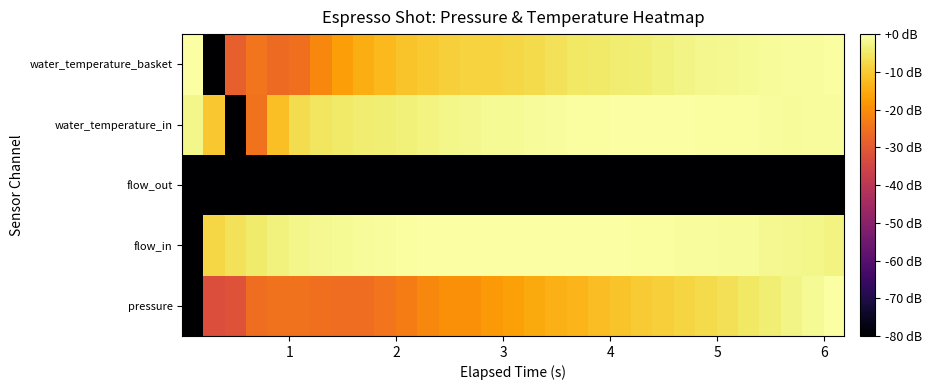

Reading left to right, extract all data points from this chart.

pressure: -80.0	-32.7	-31.7	-25.9	-24.9	-24.9	-25.4	-25.6	-25.6	-24.7	-22.8	-21.2	-19.5	-19.5	-18.1	-16.7	-15.1	-14.0	-13.2	-12.0	-11.0	-10.0	-9.1	-8.3	-7.4	-6.4	-5.3	-4.0	-2.7	-1.3	0.0
flow_in: -80.0	-7.9	-6.2	-4.5	-3.3	-2.5	-1.9	-1.4	-1.0	-0.7	-0.5	-0.3	-0.2	-0.1	-0.0	-0.0	0.0	-0.1	-0.1	-0.2	-0.3	-0.4	-0.5	-0.7	-0.9	-1.0	-1.2	-1.6	-1.9	-2.3	-2.8
flow_out: -80.0	-80.0	-80.0	-80.0	-80.0	-80.0	-80.0	-80.0	-80.0	-80.0	-80.0	-80.0	-80.0	-80.0	-80.0	-80.0	-80.0	-80.0	-80.0	-80.0	-80.0	-80.0	-80.0	-80.0	-80.0	-80.0	-80.0	-80.0	-80.0	-80.0	-80.0
water_temperature_in: -2.4	-10.6	-80.0	-25.0	-11.6	-7.1	-5.6	-4.8	-4.3	-4.1	-3.5	-3.1	-2.4	-2.0	-1.5	-1.3	-0.9	-0.8	-0.4	-0.5	0.0	0.0	0.0	-0.2	-0.4	-0.5	-0.5	-0.8	-1.1	-0.8	-0.9
water_temperature_basket: 0.0	-80.0	-28.6	-24.4	-26.3	-25.4	-21.2	-17.0	-14.6	-12.7	-11.0	-10.0	-9.3	-8.7	-8.5	-7.9	-7.2	-6.0	-5.1	-4.7	-4.3	-3.9	-3.2	-2.7	-2.2	-1.7	-1.5	-1.2	-0.9	-0.6	-0.5